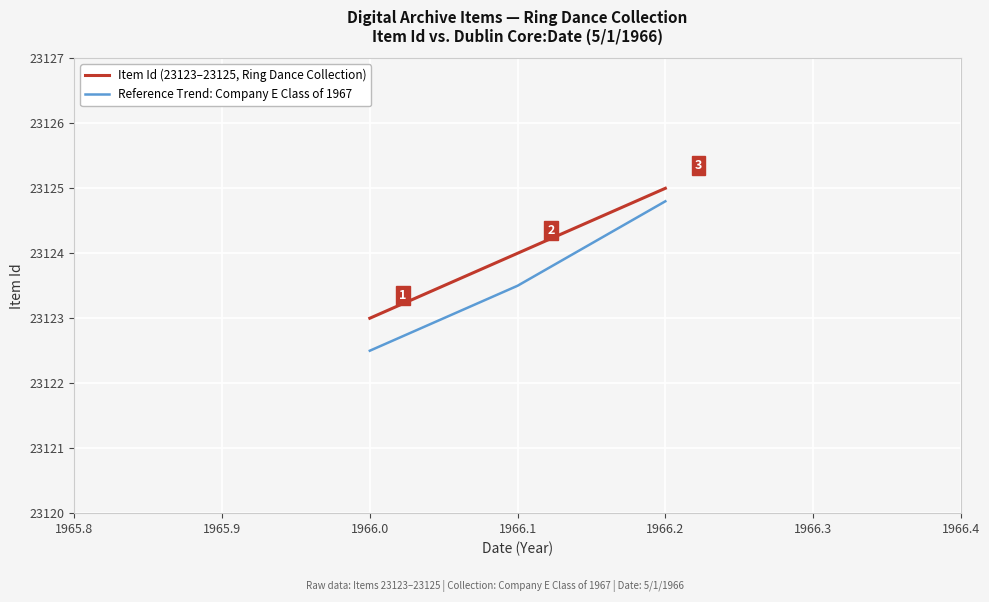

What are all the series names shown in the legend?

Item Id (23123–23125, Ring Dance Collection), Reference Trend: Company E Class of 1967